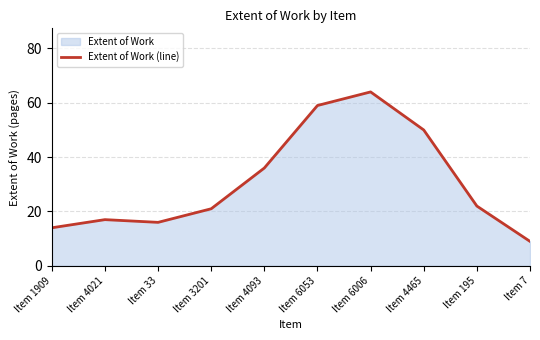

What is the sum of the values at Item 195 and Item 6006?

86